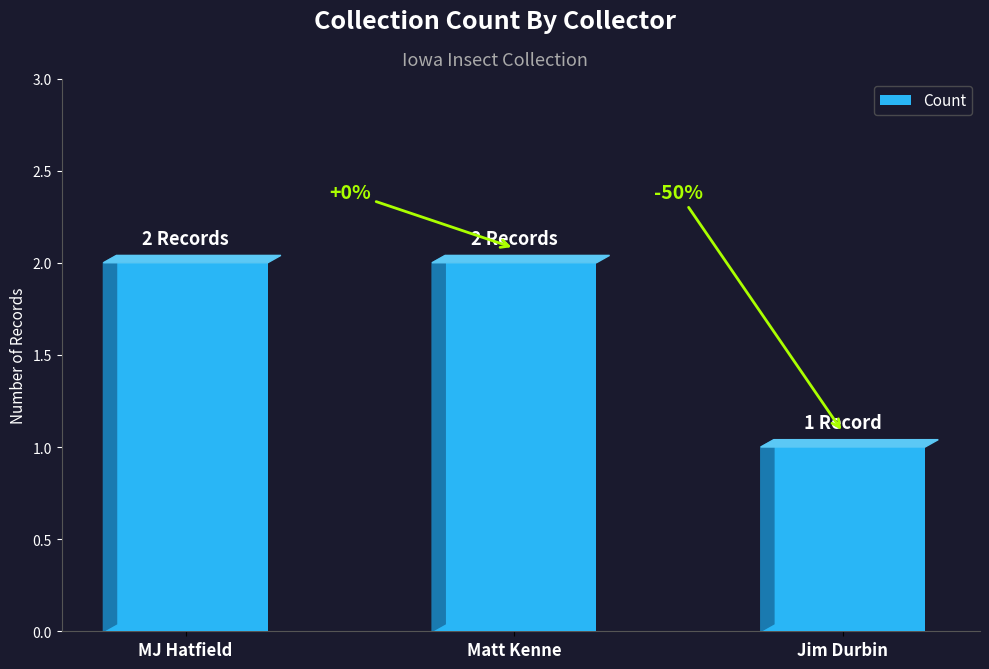

What is the maximum value shown in the chart?

2